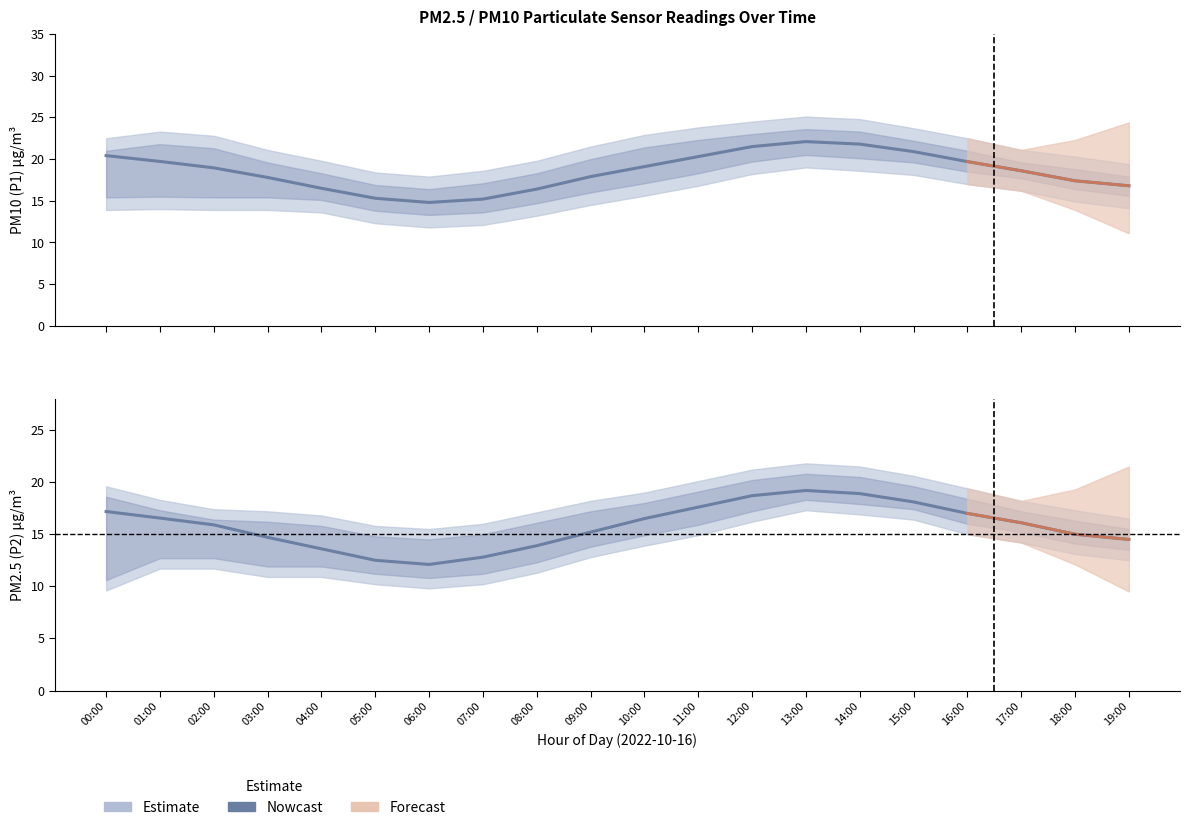

True or false: P2 and P1 cross at least once.

False